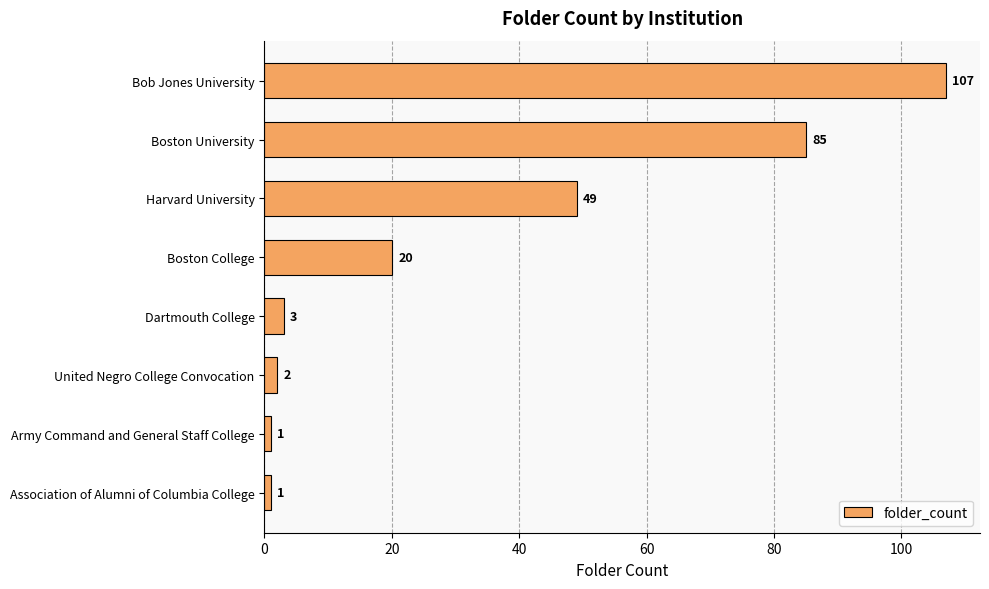

What position from the top is Bob Jones University?

1